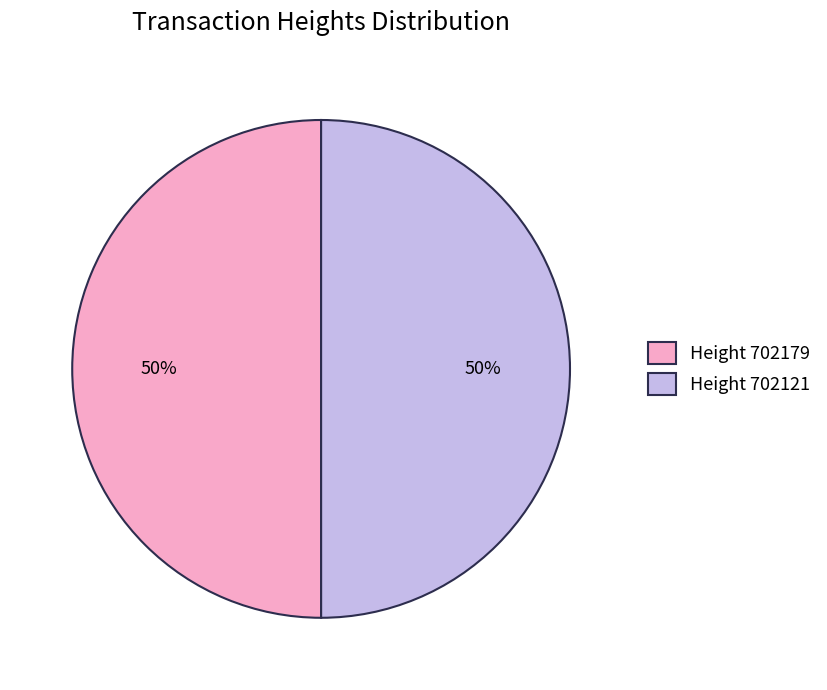

True or false: Height 702179 accounts for 59% of the total.

False